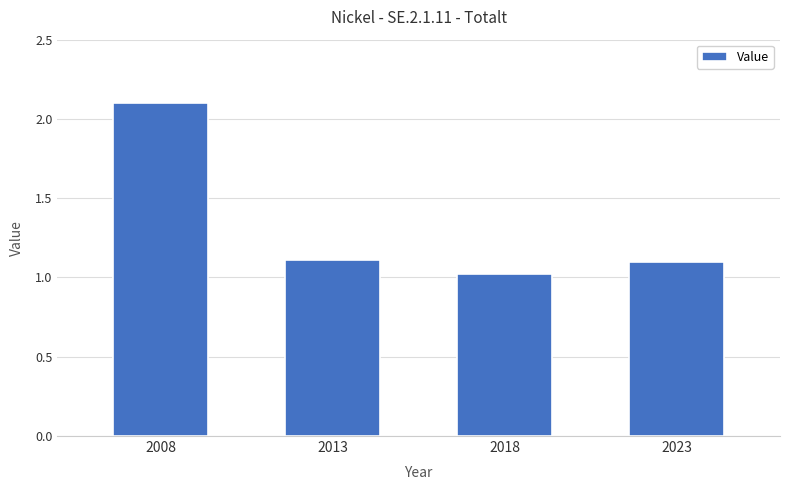

What is the smallest value displayed?

1.0